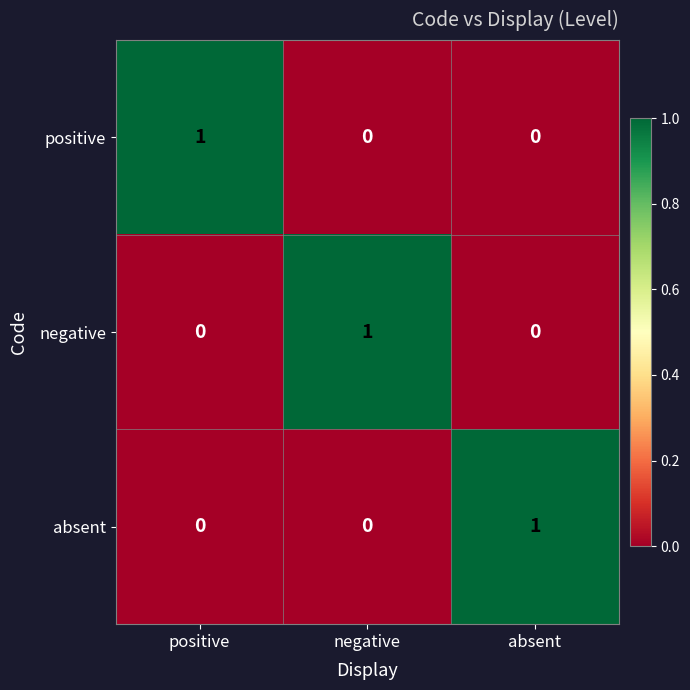

The value of absent at positive is 0. True or false?

True